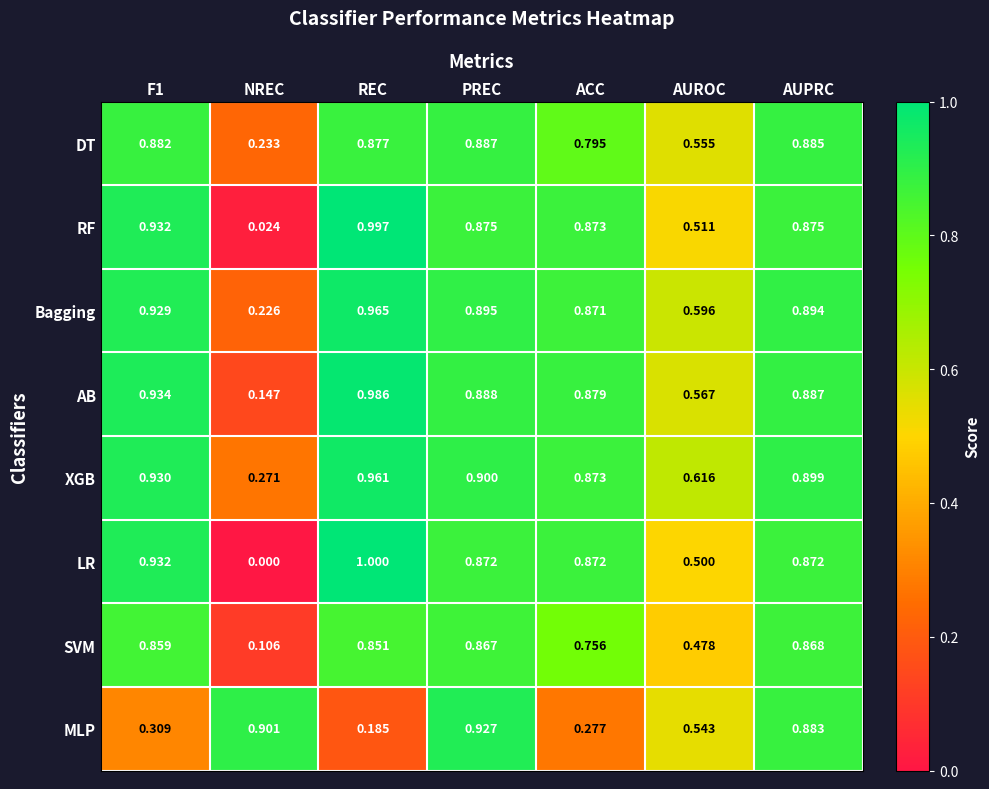

Which series has the largest total across all categories?

XGB